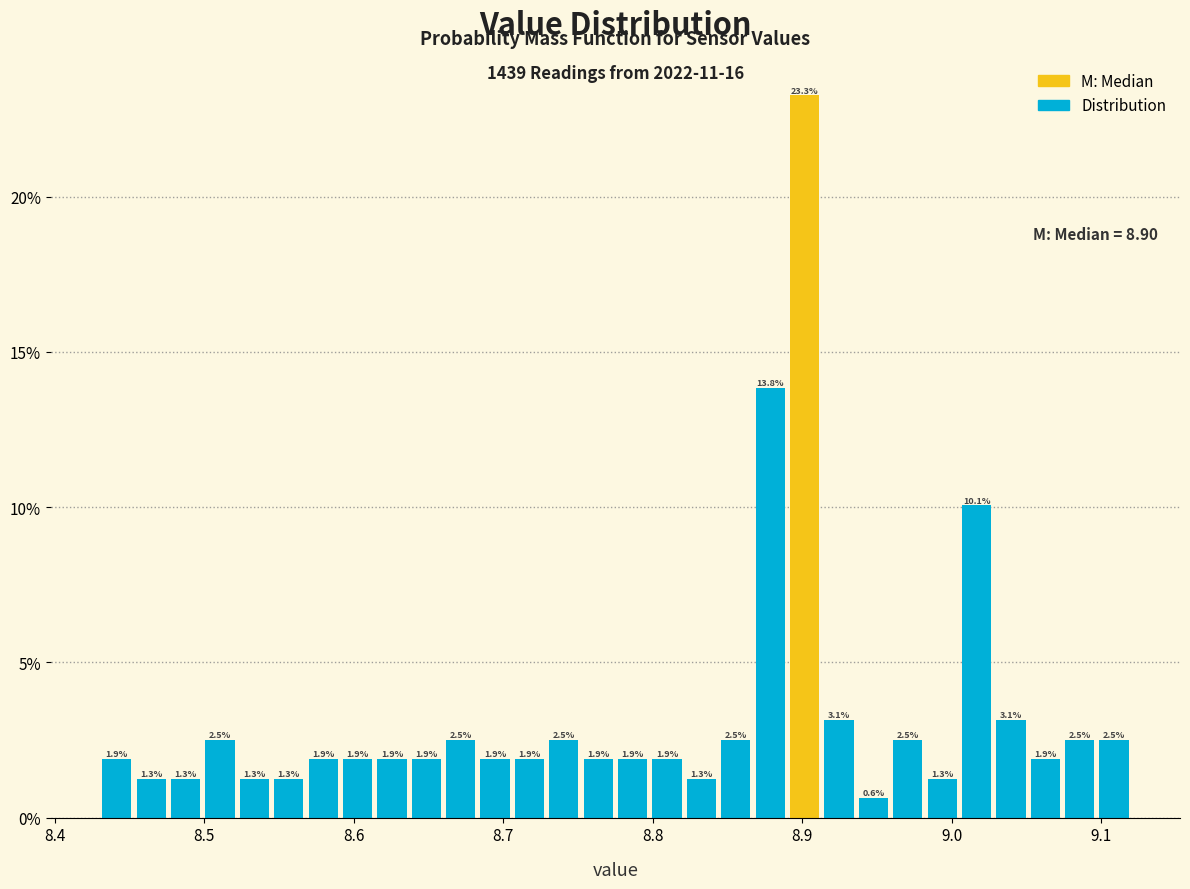

Around what value on the x-axis is the tallest bar? Give the approximate position of its centre, as read against the axis.

8.90